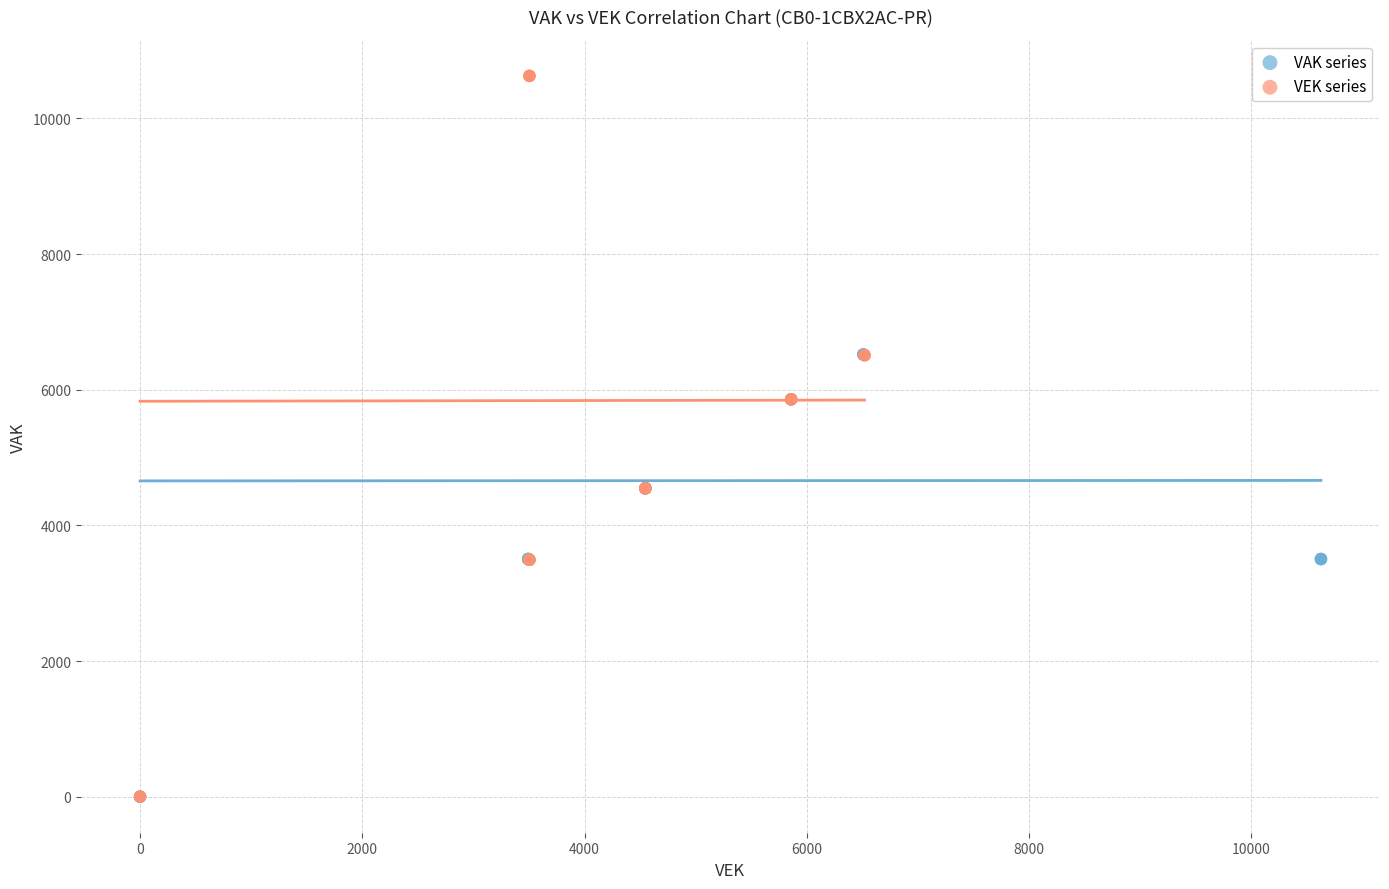

What are all the series names shown in the legend?

VAK series, VEK series